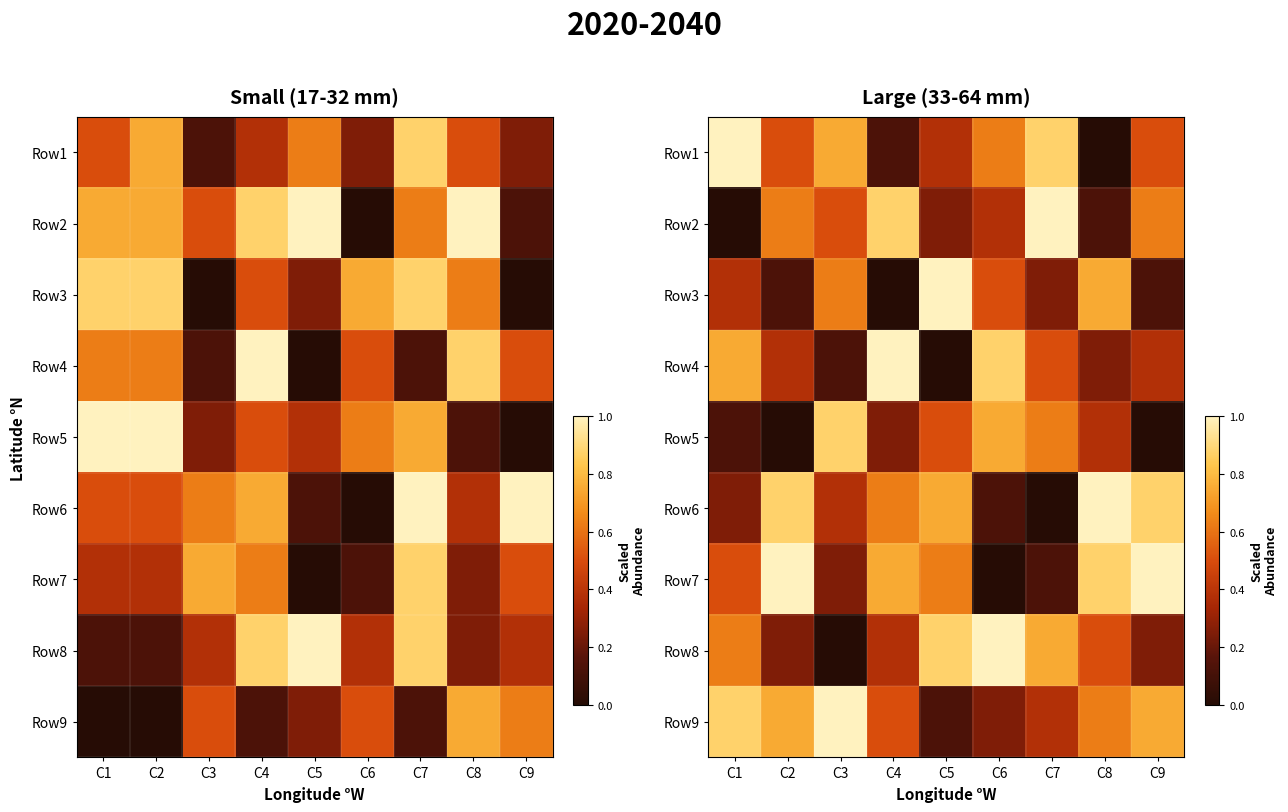

Count the number of data series in this chart.

9